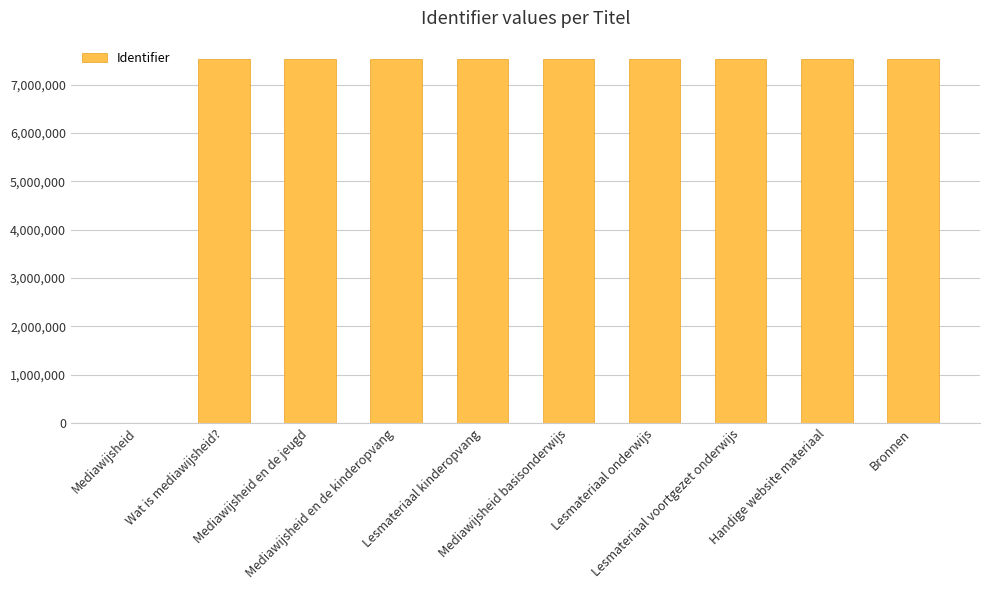

What is the maximum value shown in the chart?

7531570